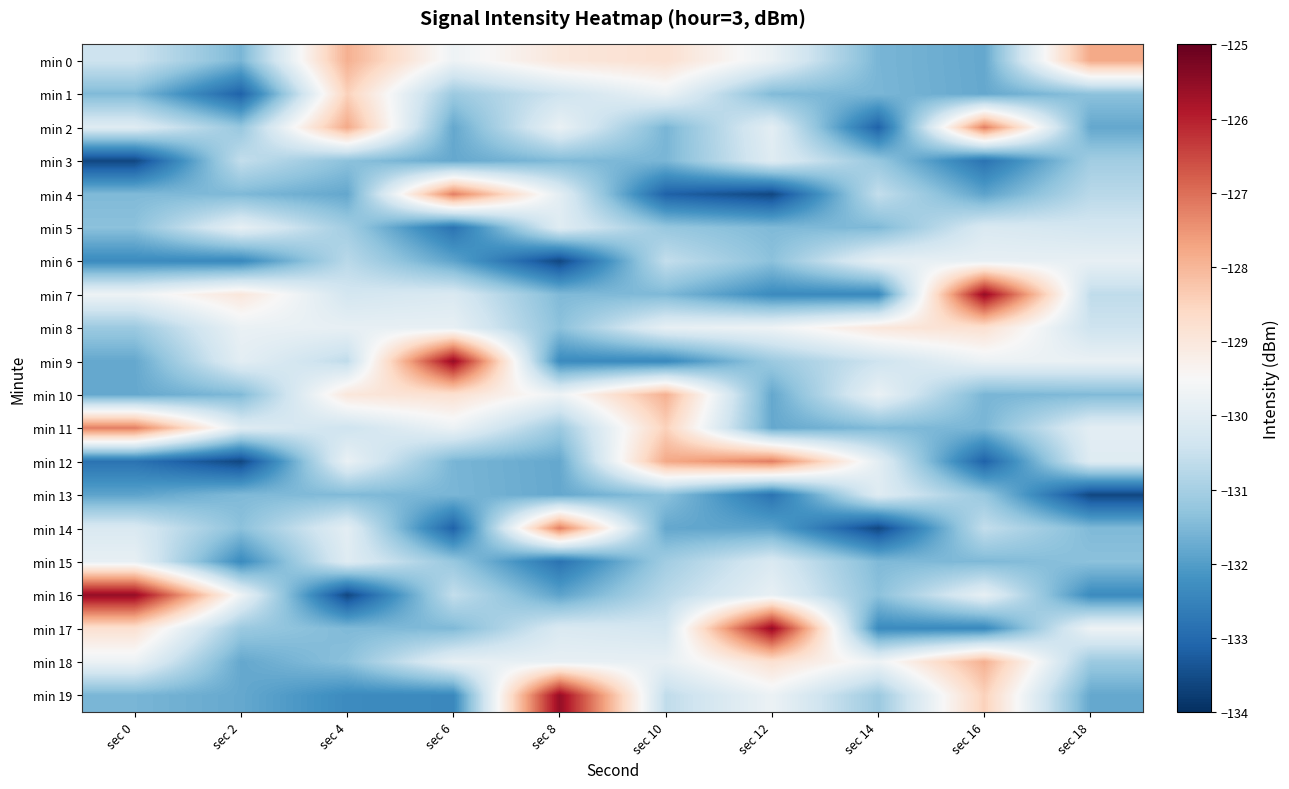

Which series has the widest spread of values?

min 16